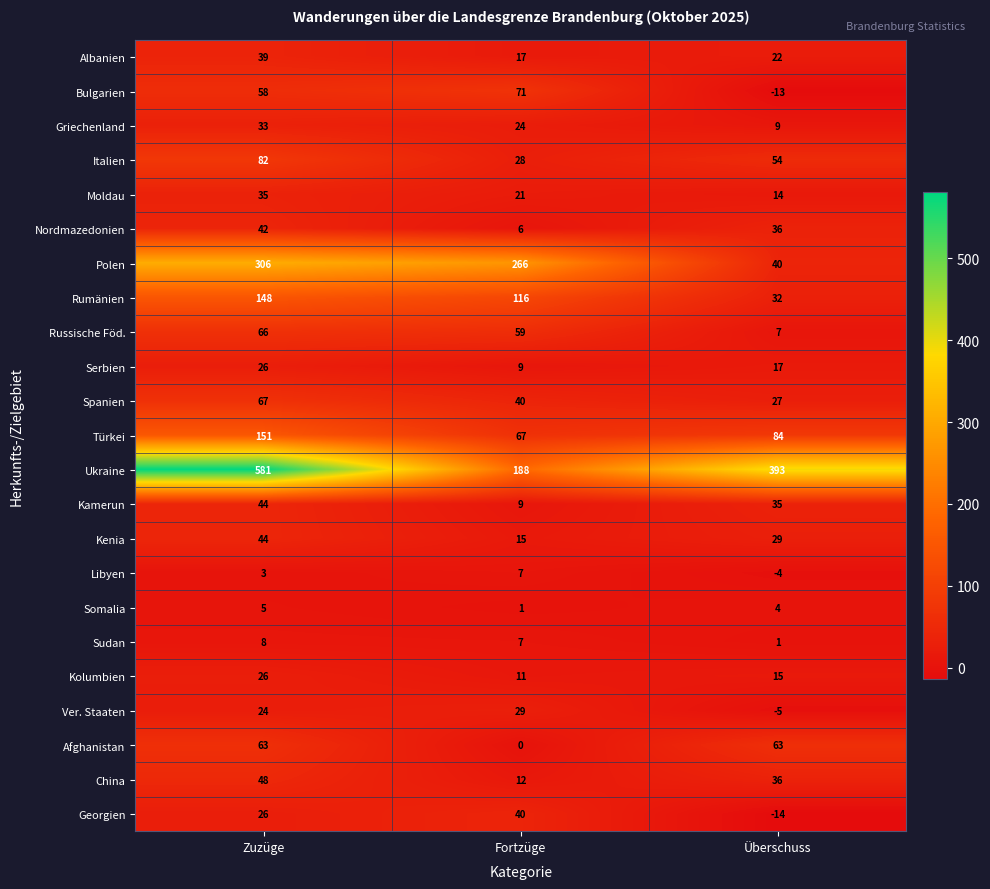

Is it true that Georgien equals 34 at Zuzüge?

False